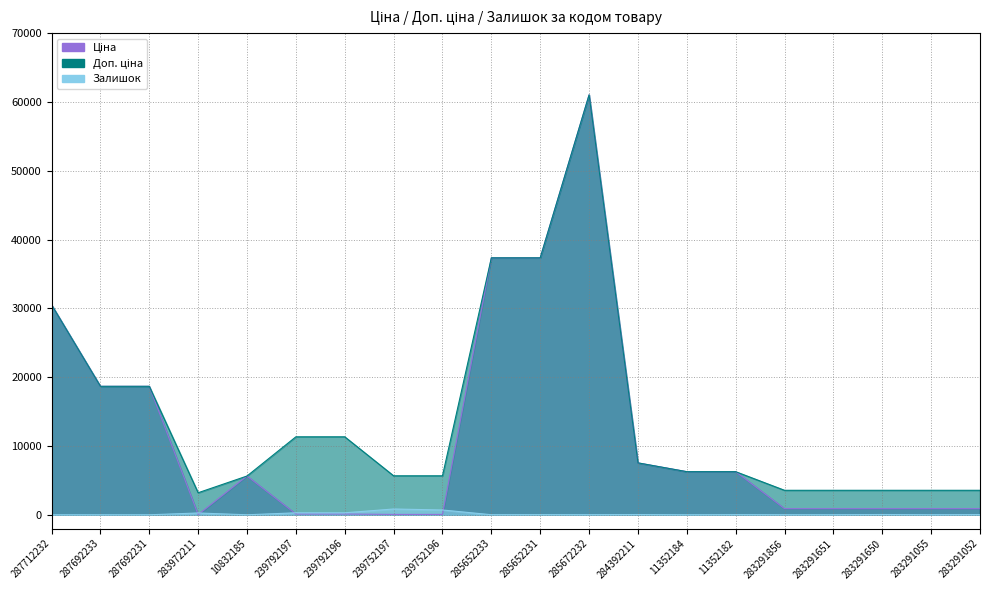

What is the value of the Ціна point at the 5th from the left?

5636.0